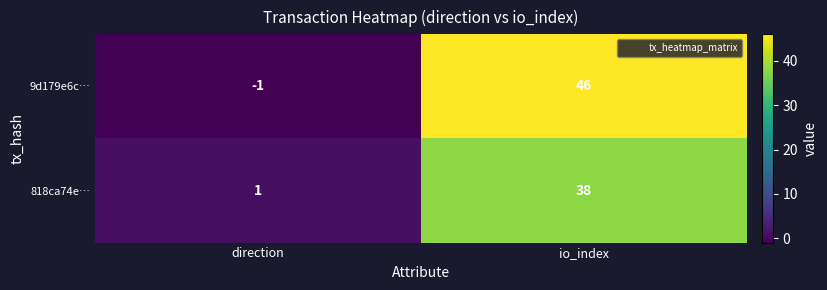

Which series changed the most between direction and io_index?

9d179e6c…